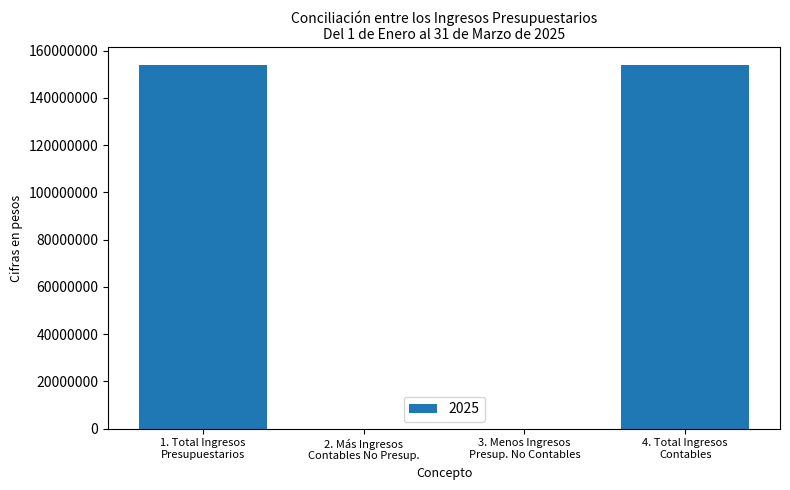

What is the maximum value shown in the chart?

153813585.7